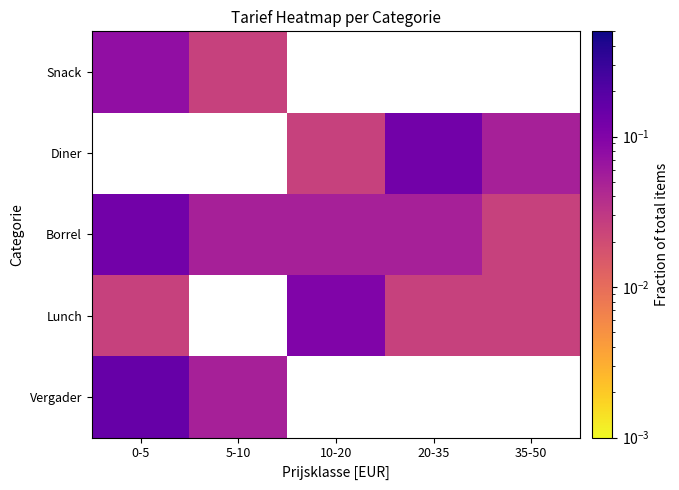

What is the sum of all Borrel values?

0.3